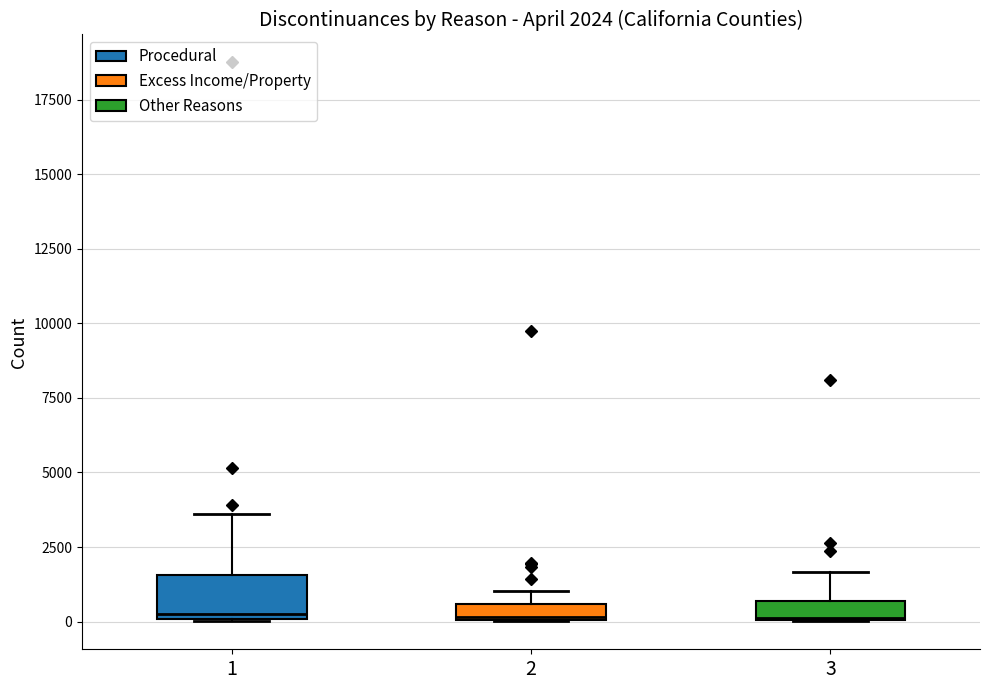

Which box is the tallest, from its lower edge to its upper edge?

1